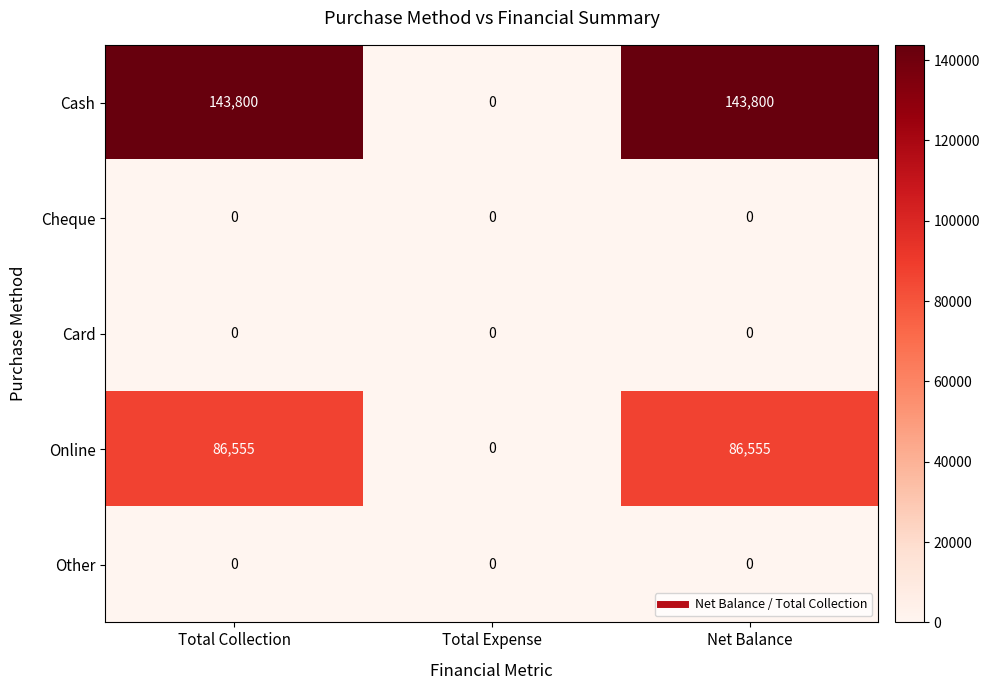

At how many categories does at least one series exceed 56942?

2